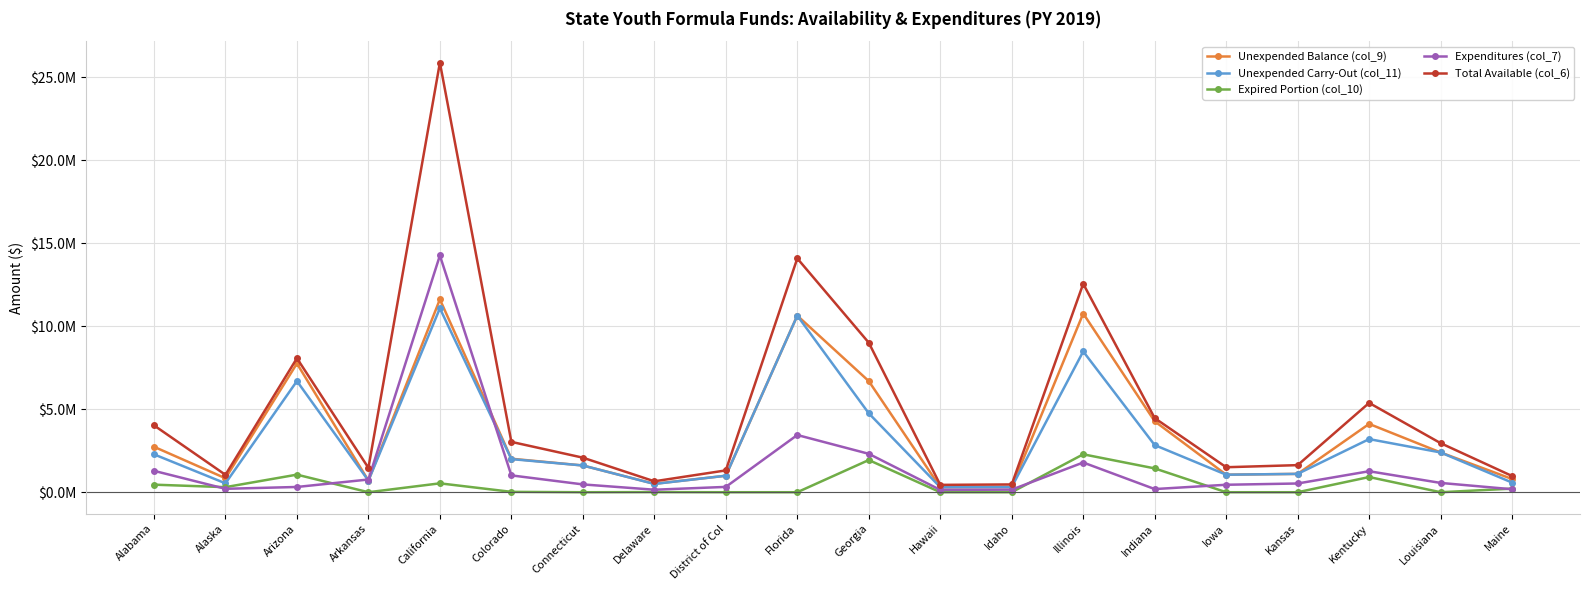

Is it true that Total Available (col_6) equals 1506241 at Iowa?

True